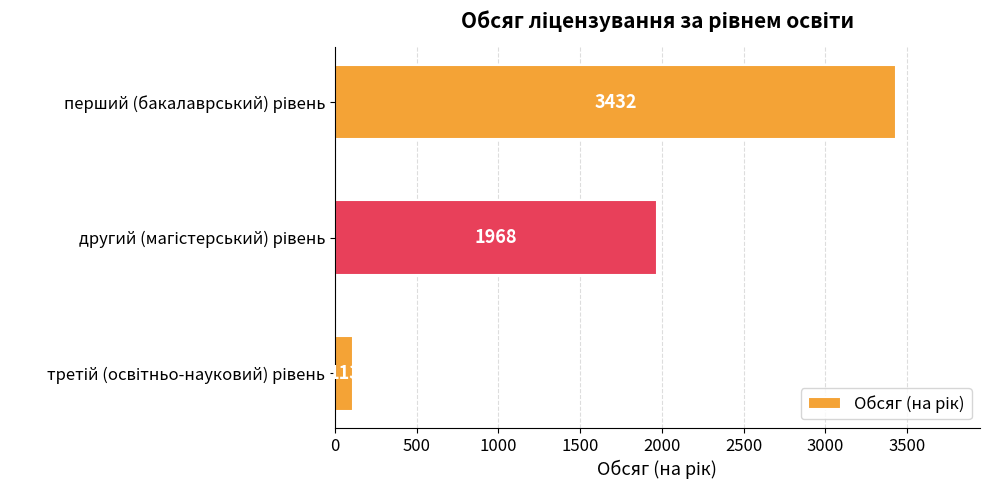

Reading top to bottom, list all the values displayed in this chart.

3432	1968	113